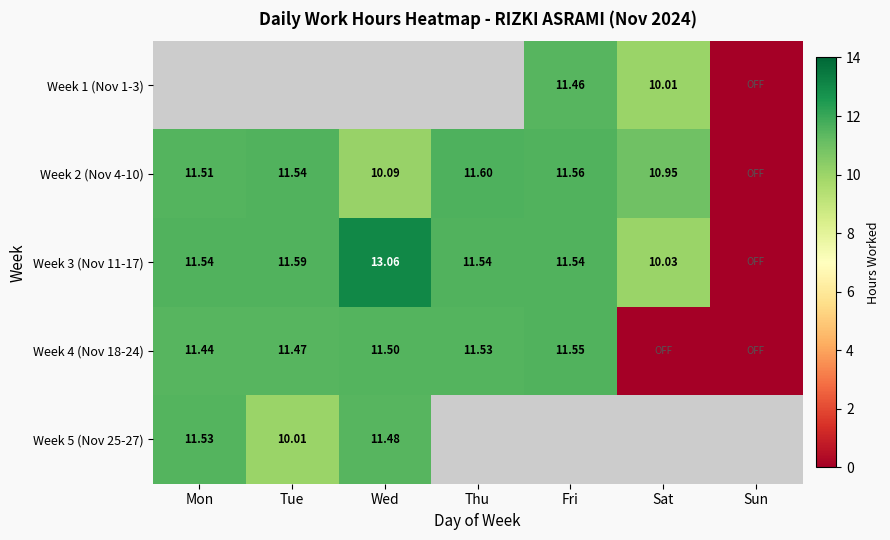

Between Sat and Mon, which is larger?

Mon